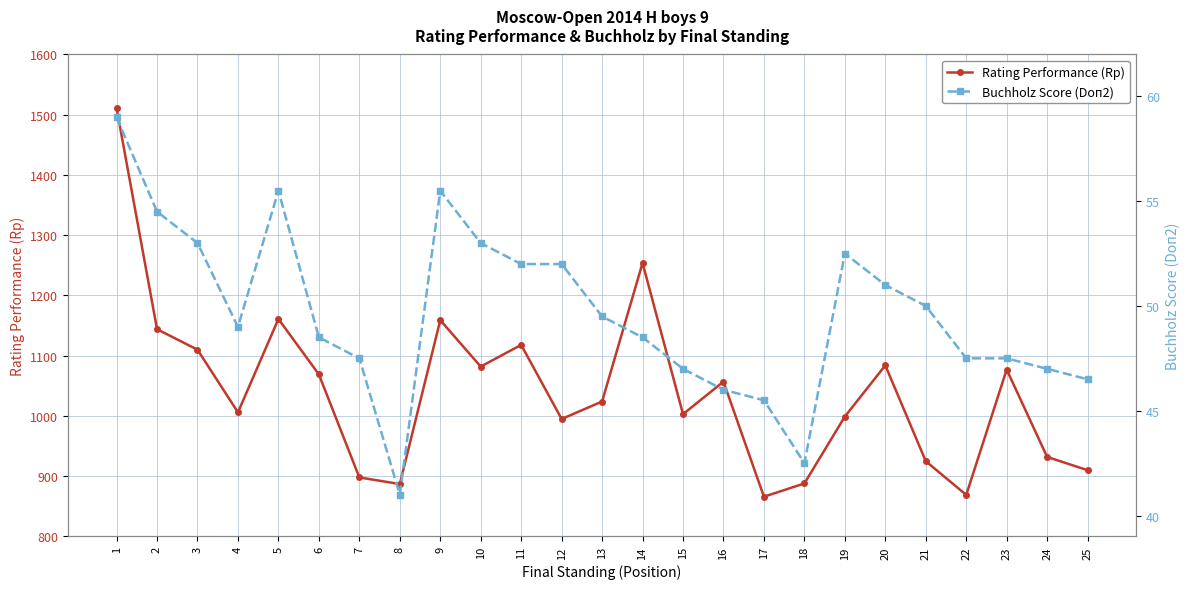

Which series has the largest total across all categories?

Rating Performance (Rp)